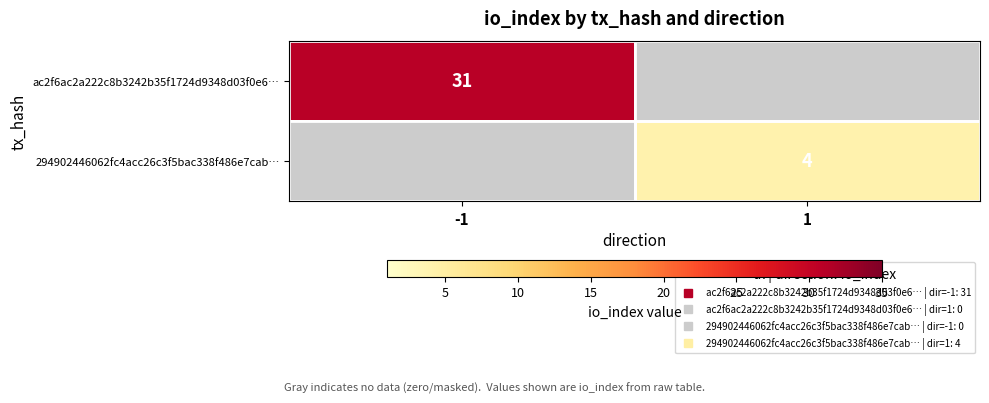

Count the number of data series in this chart.

2